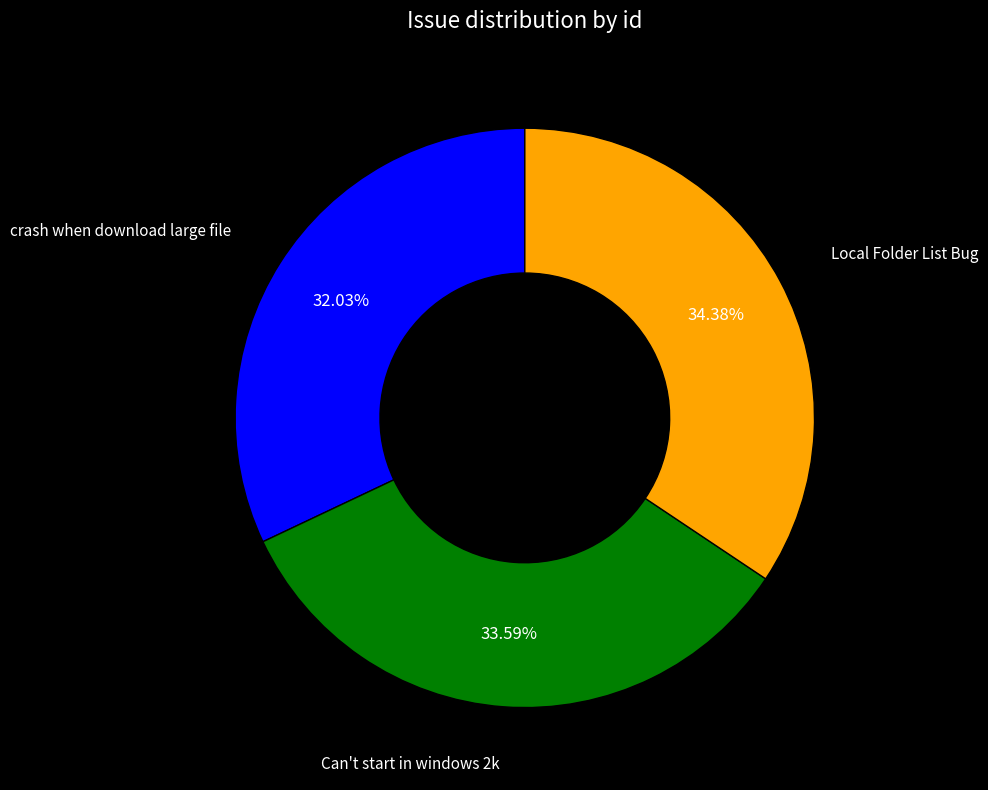

Is there a majority slice in this chart?

No